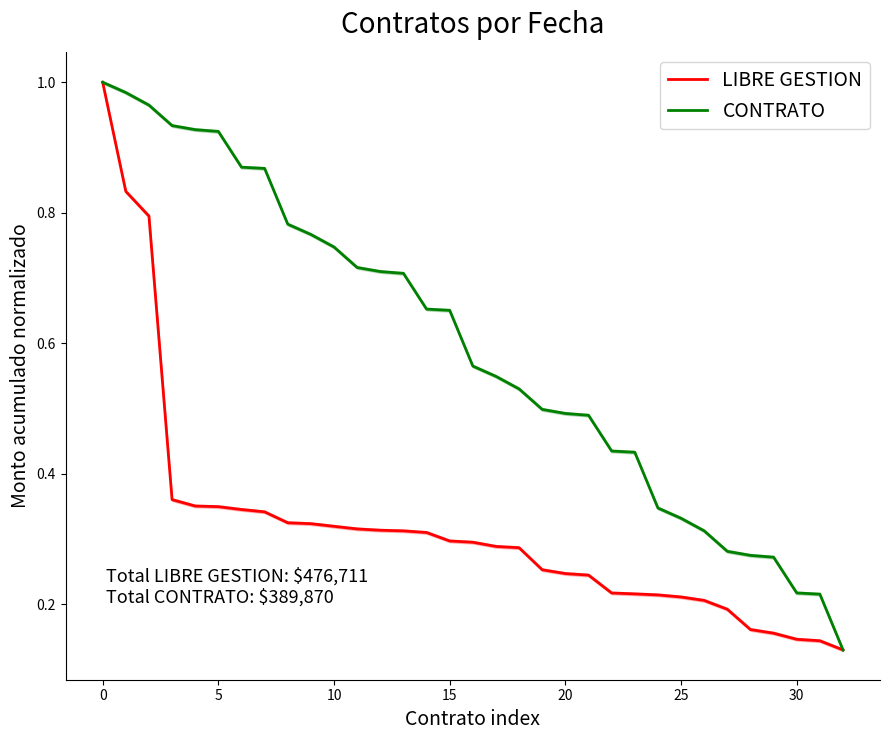

What is the sum of all LIBRE GESTION values?

10.5